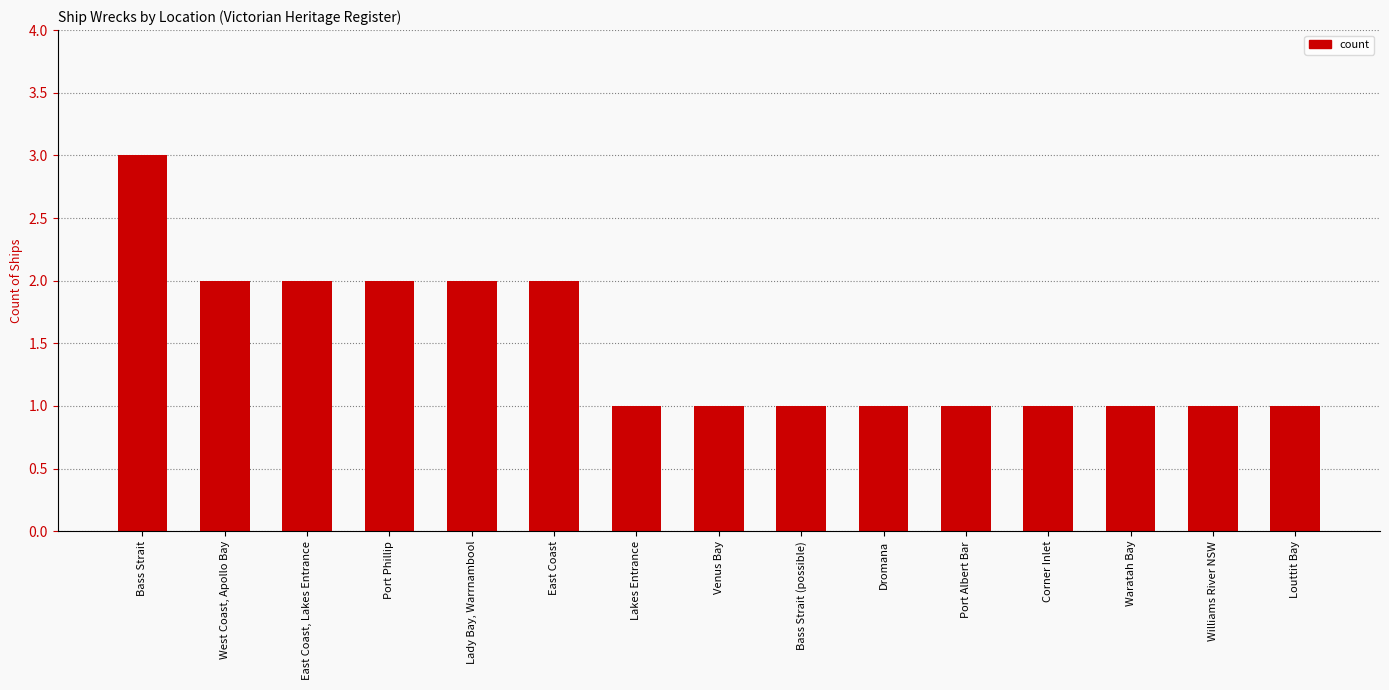

What value does the data have at Louttit Bay?

1